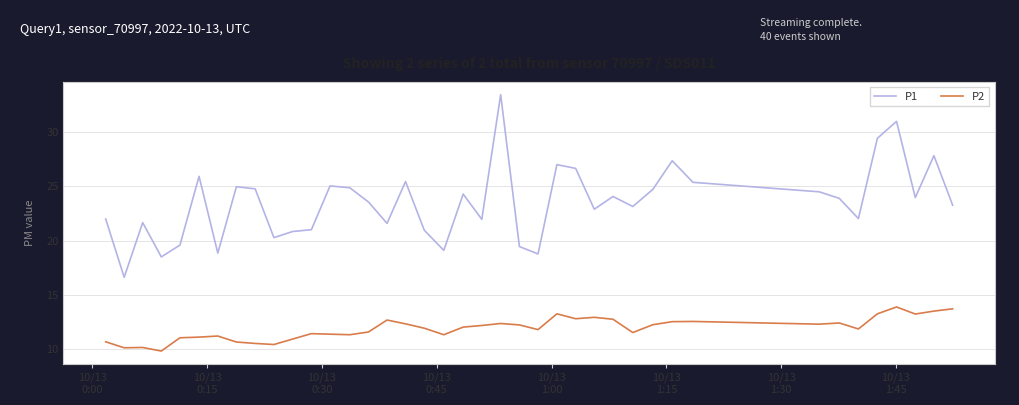

What is the lowest value of the P1 series?

16.6